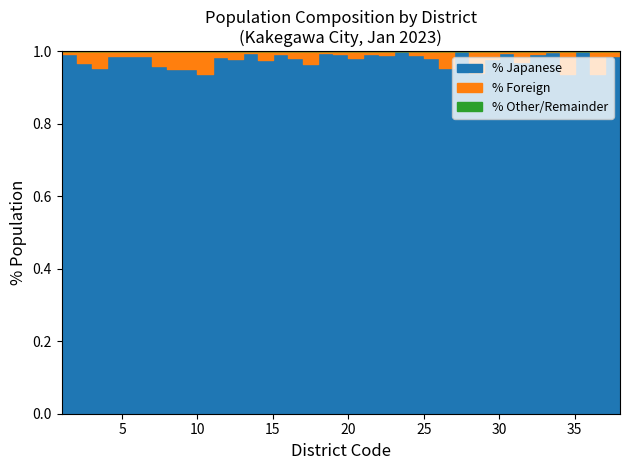

True or false: 日本人計 (Japanese) has more than 2 points higher than both neighbors.

True